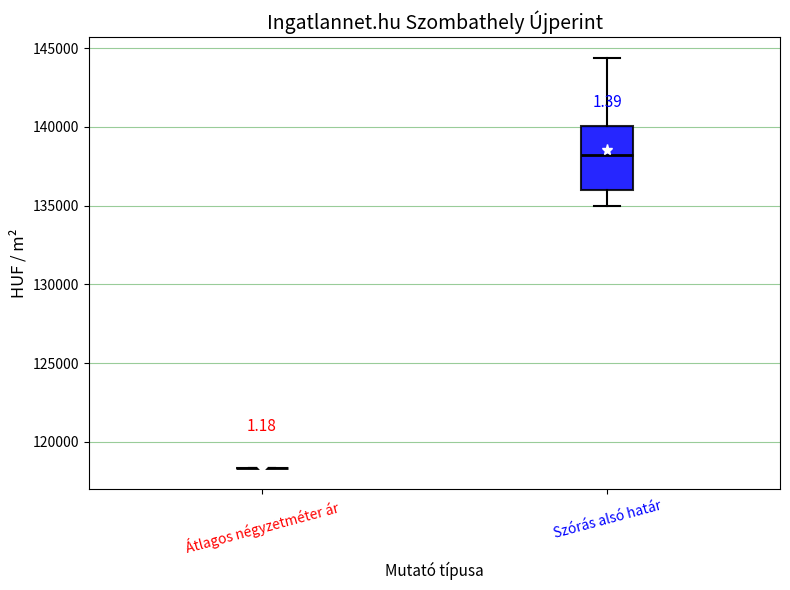

Which box is the tallest, from its lower edge to its upper edge?

Szórás alsó határ